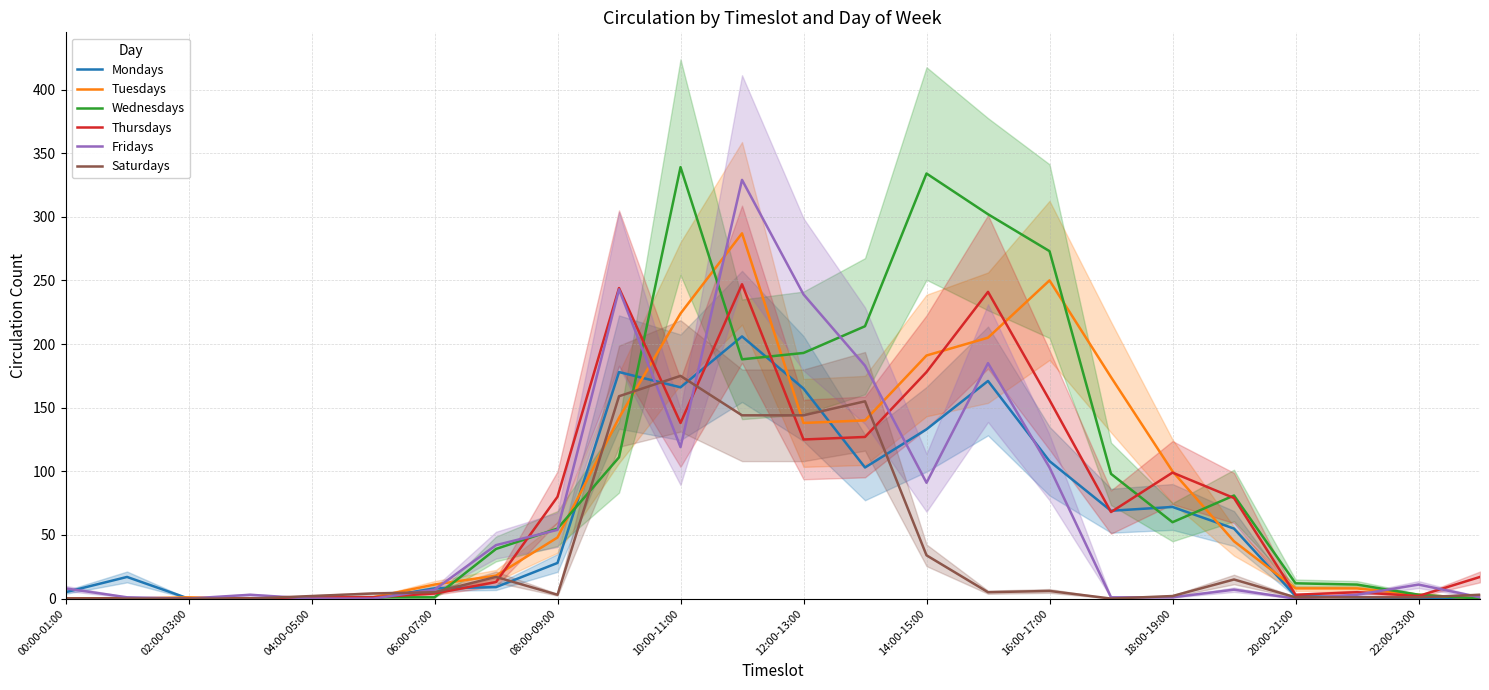

Which series ends up on top after the final intersection of Tuesdays and Saturdays?

Saturdays